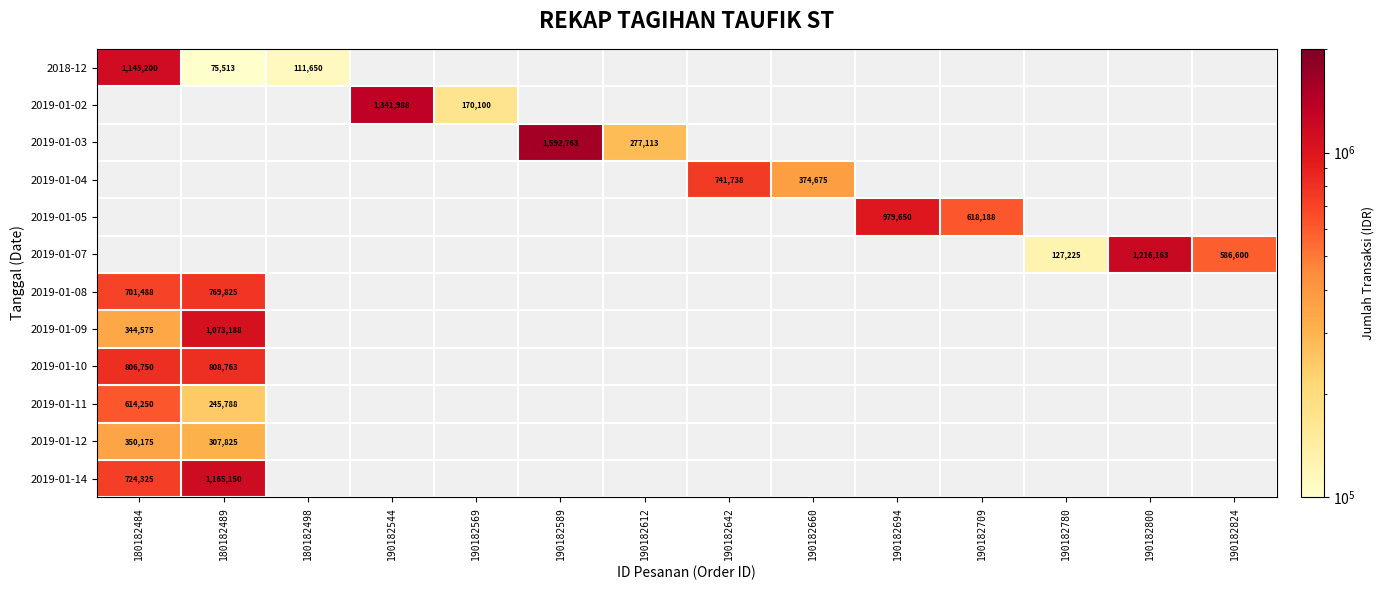

What is the minimum value shown in the chart?

75513.0